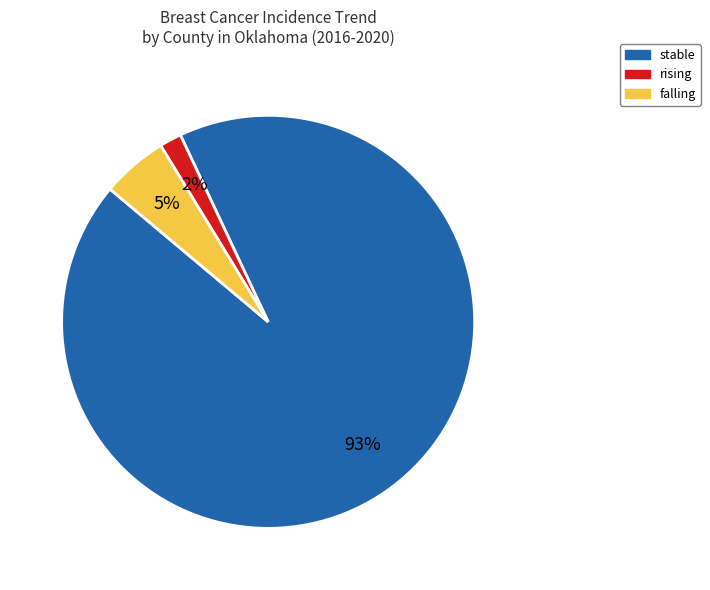

What is the smallest slice in the pie chart?

rising